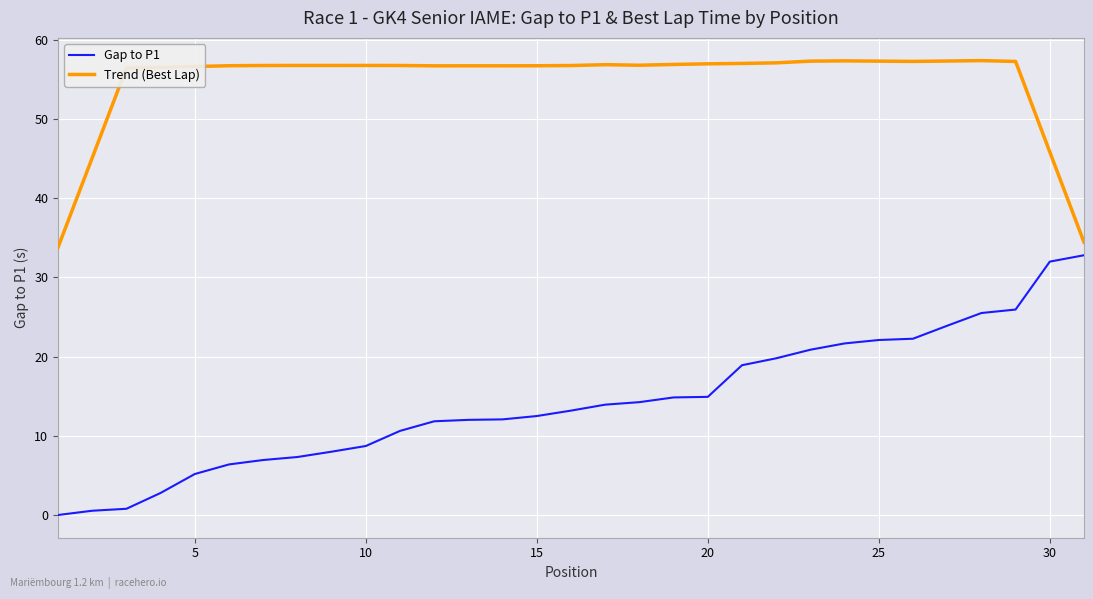

What is the lowest value of the Trend (Best Lap) series?

33.8